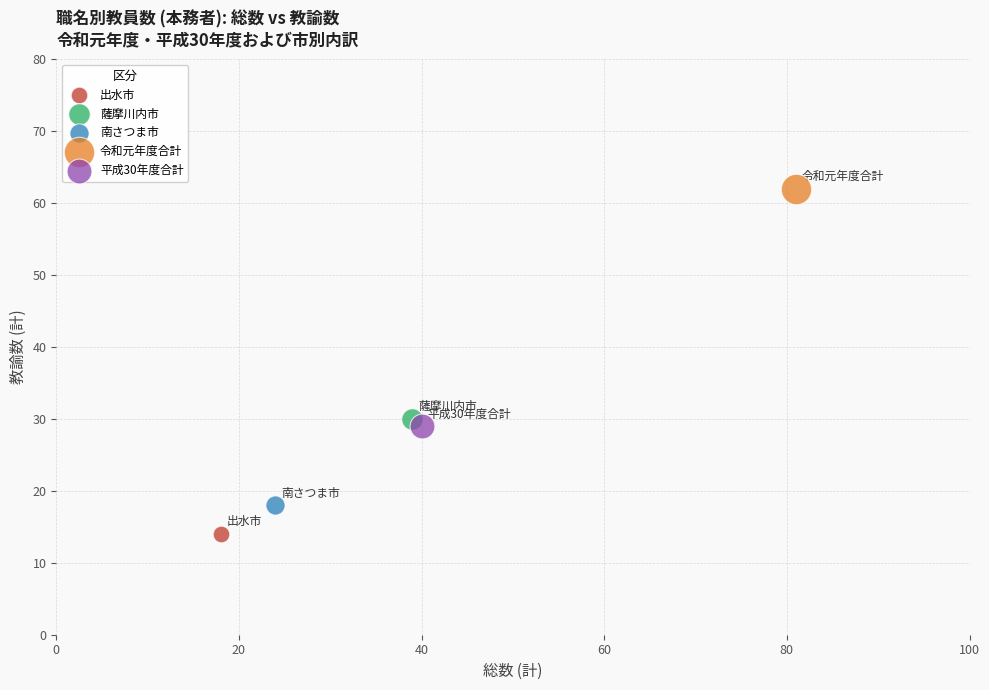

Which series reaches the maximum Y coordinate?

令和元年度合計